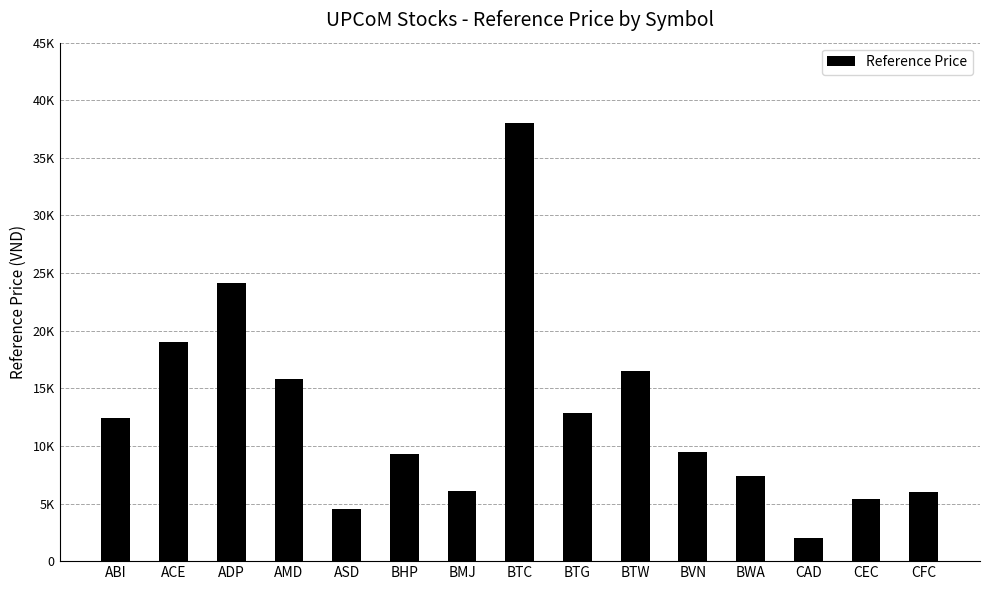

Reading left to right, what are all the values shown in this chart?

12400	19000	24100	15800	4500	9300	6100	38000	12900	16500	9500	7400	2000	5400	6000